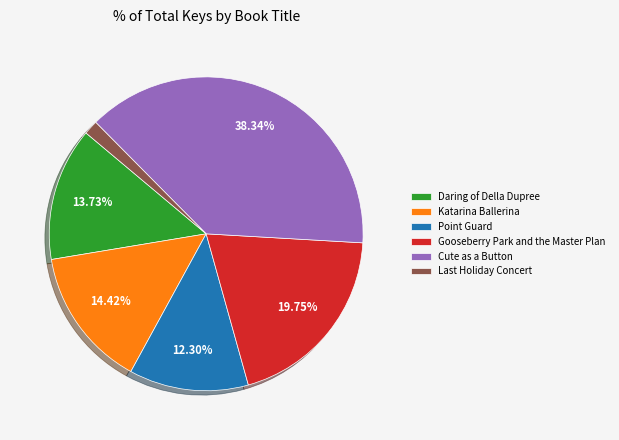

True or false: Daring of Della Dupree accounts for 14% of the total.

True